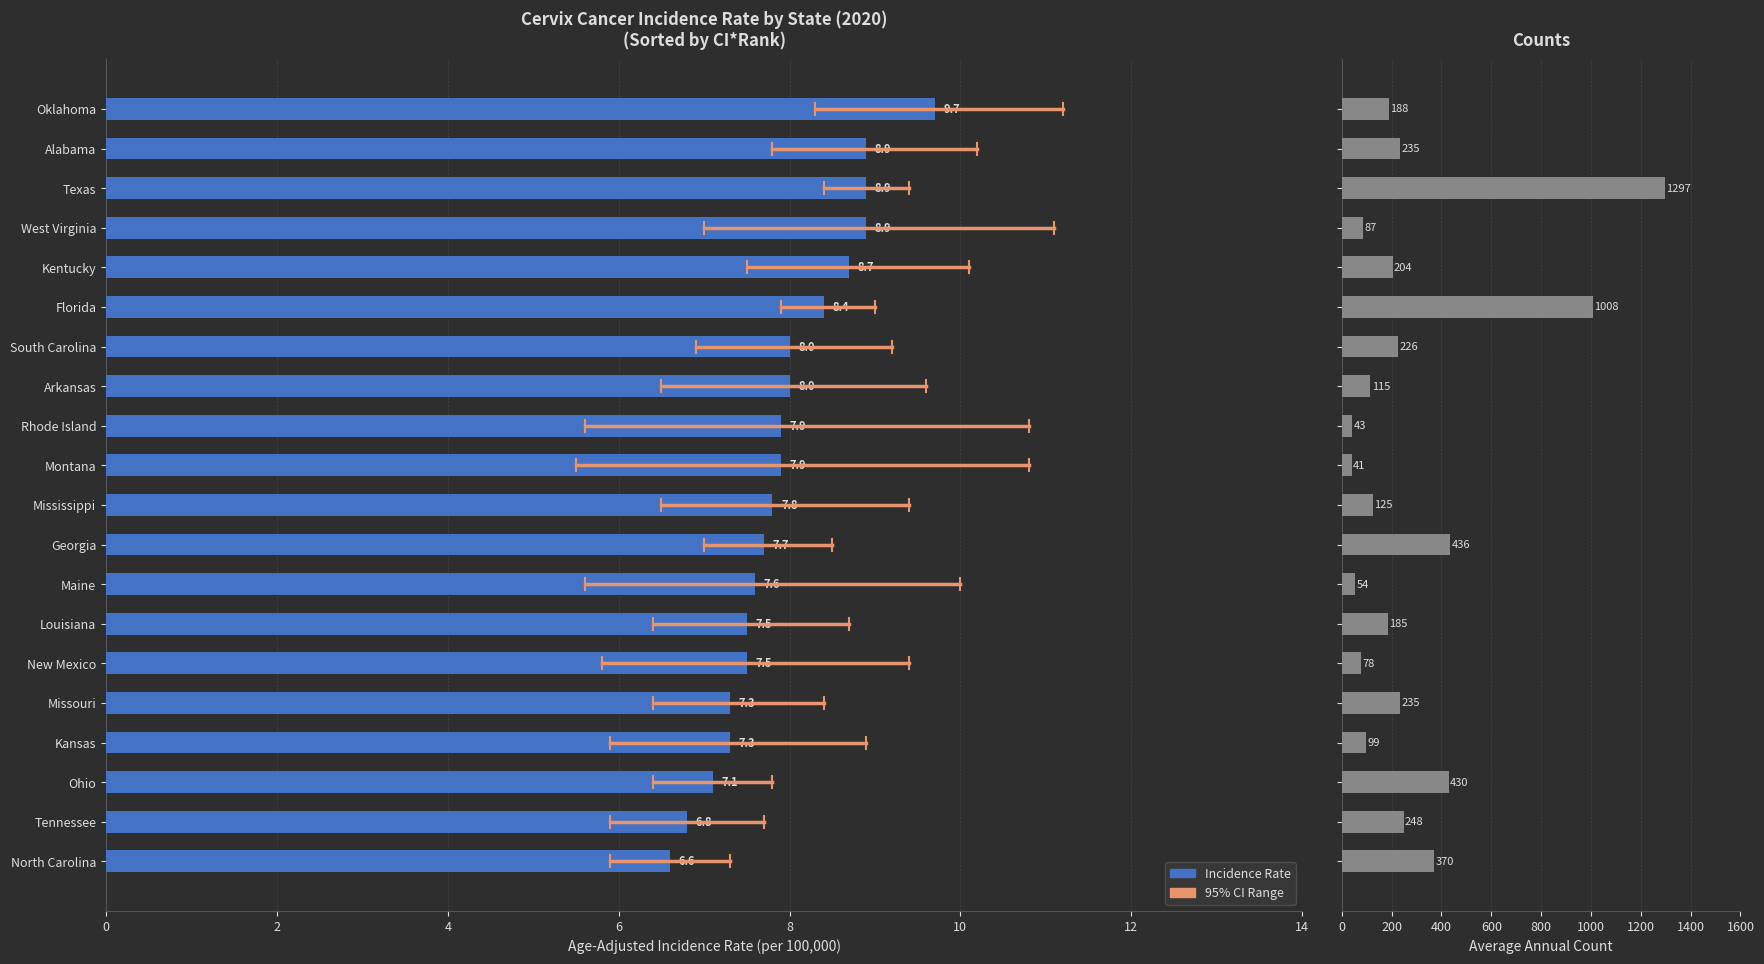

What is the approximate value of Avg Annual Count at Rhode Island?

43.0